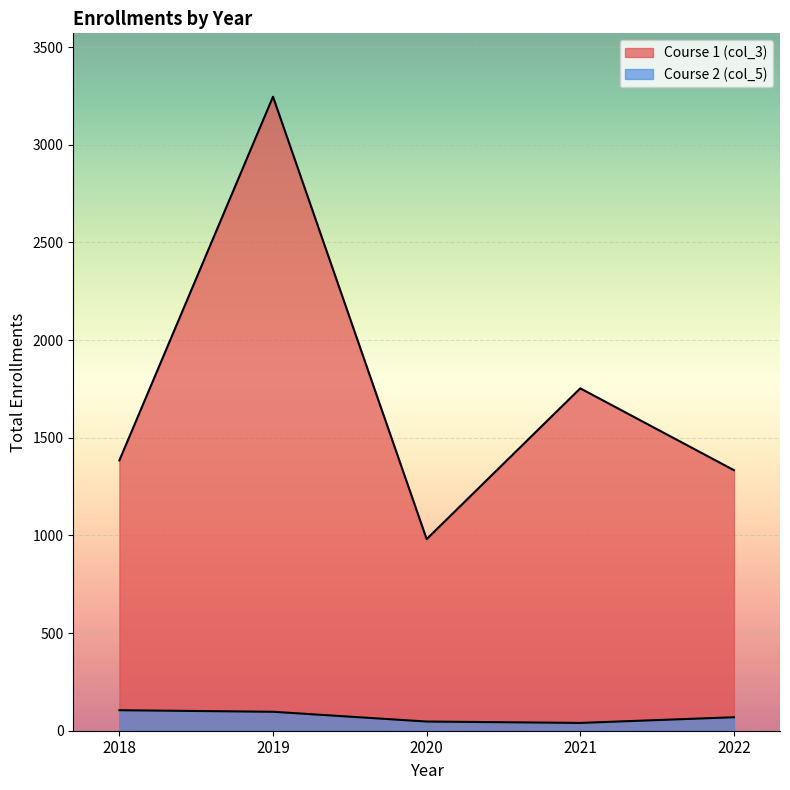

True or false: Course 1 (col_3) has more than 1 interior local peaks.

True